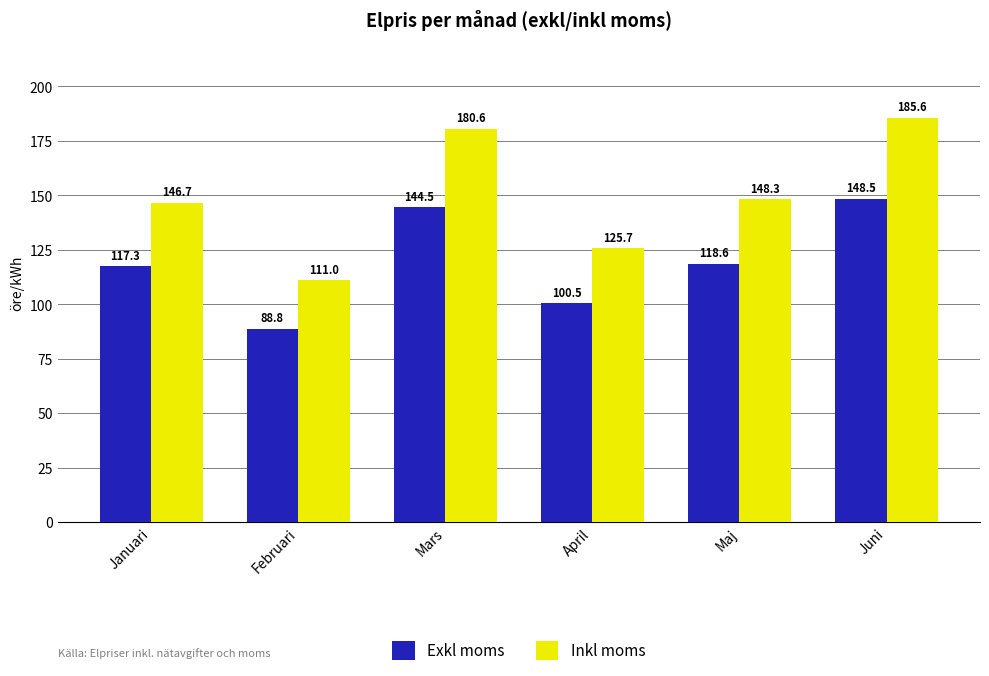

Is the value of Exkl moms at Februari greater than the value of Inkl moms at Februari?

No